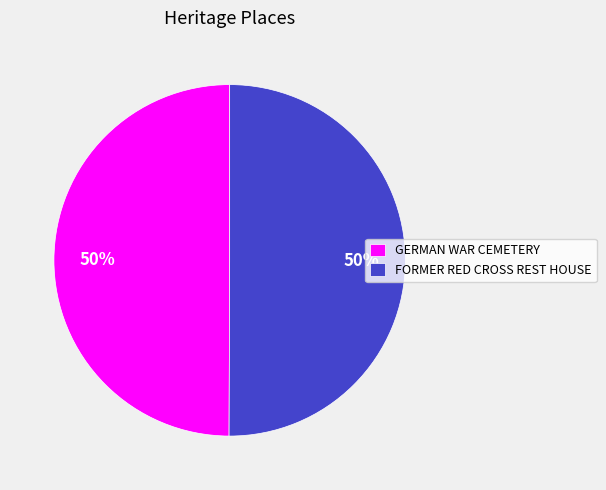

To the nearest percent, what percentage of the pie is GERMAN WAR CEMETERY?

50%